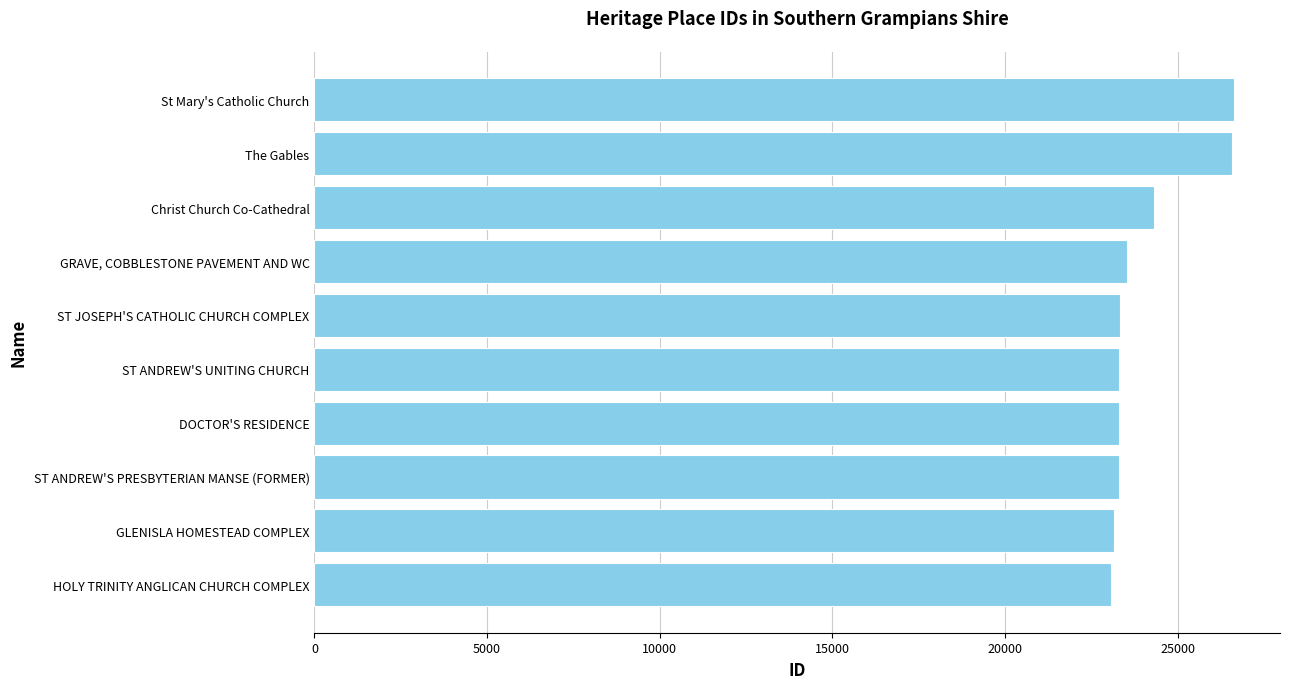

What is the greatest value displayed?

26629